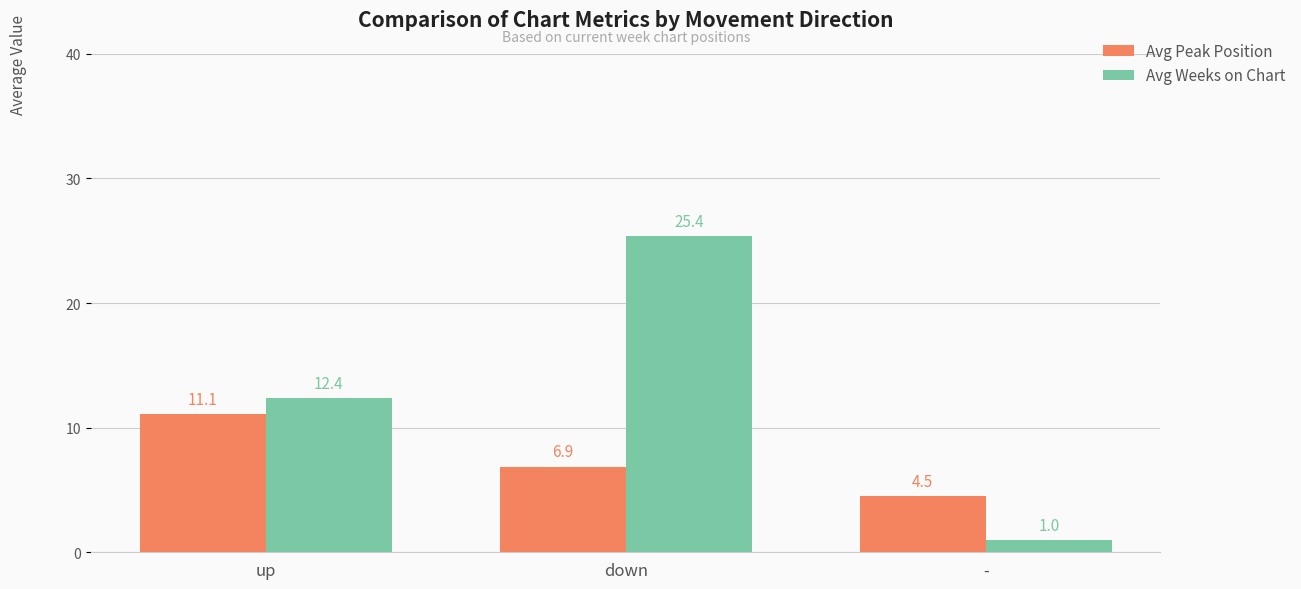

The Avg Peak Position series shows 12.0 at down. True or false?

False